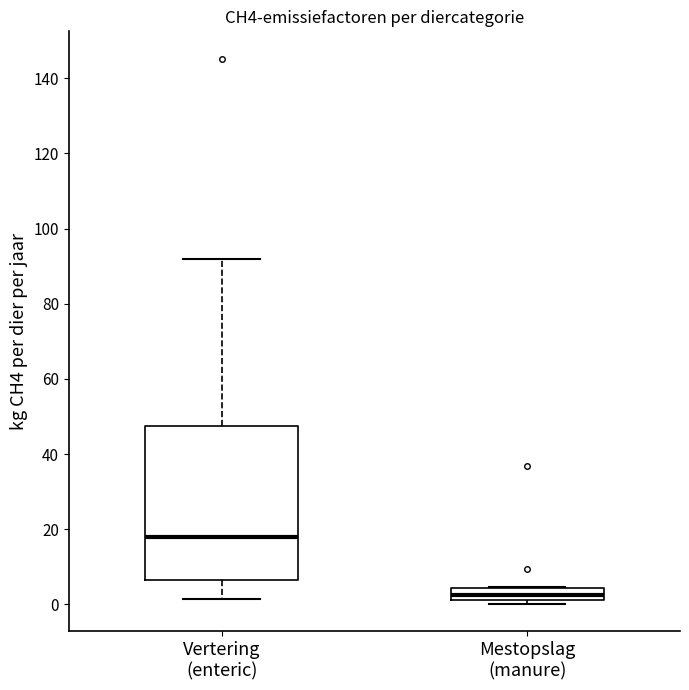

Where is the lower edge of the box for Vertering (enteric) on the y-axis? The values are not printed on the chart, so give them approximately, as read against the axis.

6